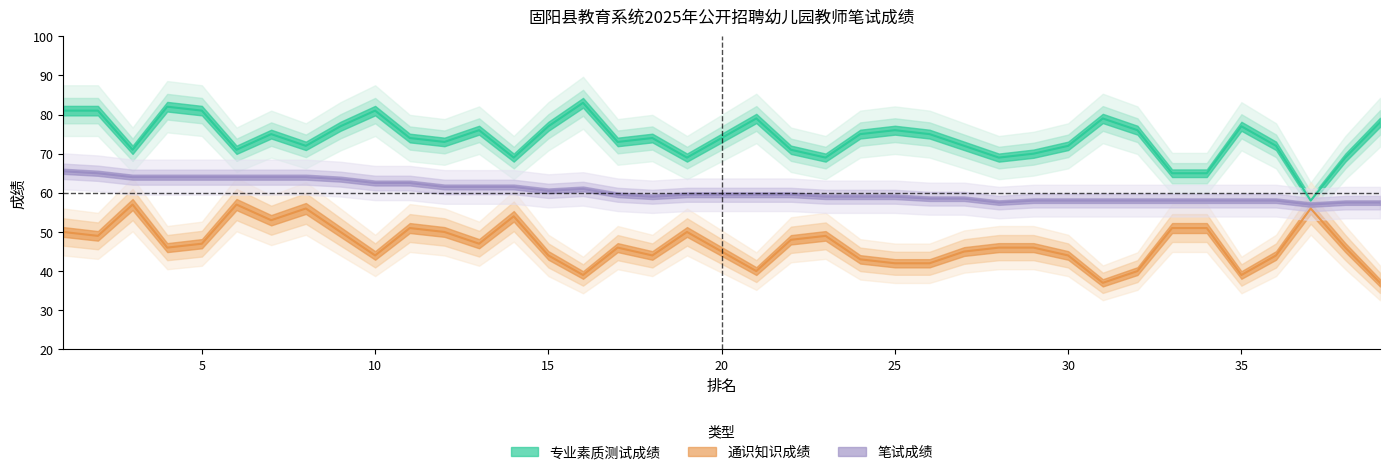

What are all the series names shown in the legend?

专业素质测试成绩, 通识知识成绩, 笔试成绩